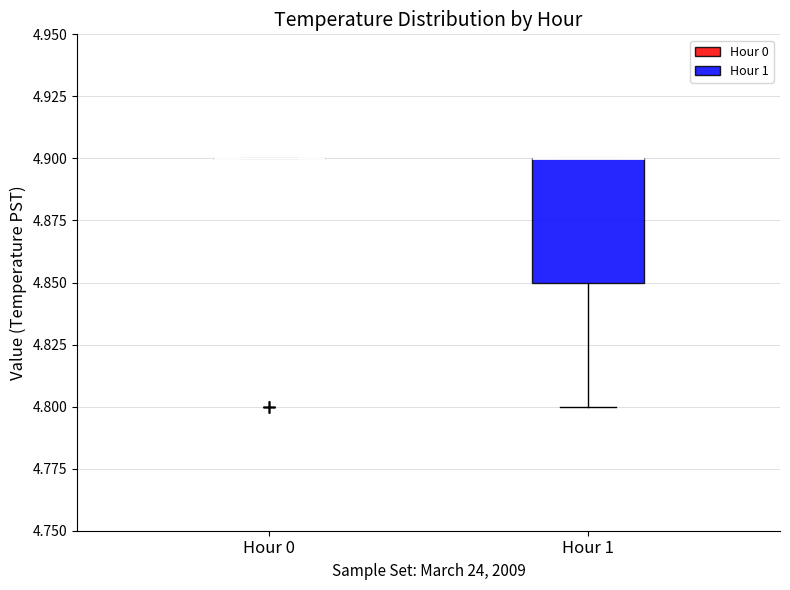

Reading left to right, transcribe this box plot: for each box, give where its median line is, the range the box spans, and where its two whiskers end, as read against the y-axis. The values are not printed on the chart, so give them approximately, as read against the axis.

Hour 0: box collapsed to a line at 4.90, whiskers 4.90 to 4.90
Hour 1: median 4.90 (drawn on the box's upper edge), box 4.85 to 4.90, whiskers 4.80 to 4.90